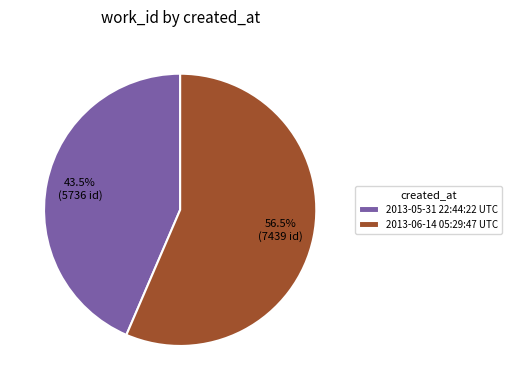

What is the majority slice?

2013-06-14 05:29:47 UTC